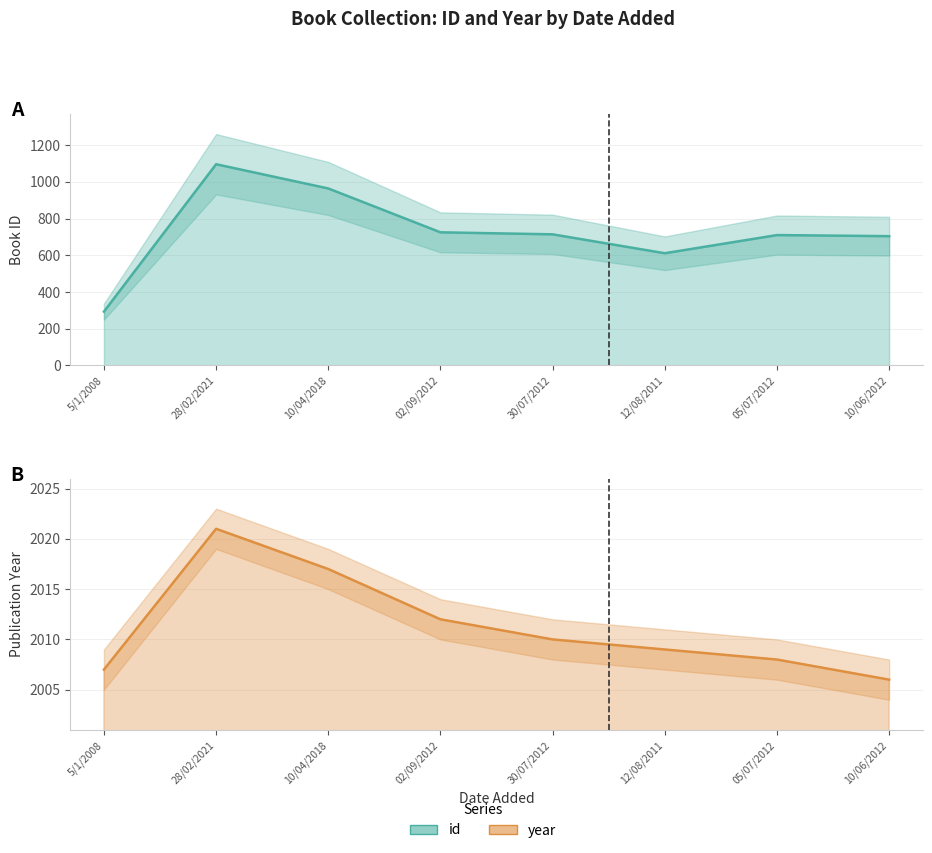

True or false: id and year cross at least once.

False